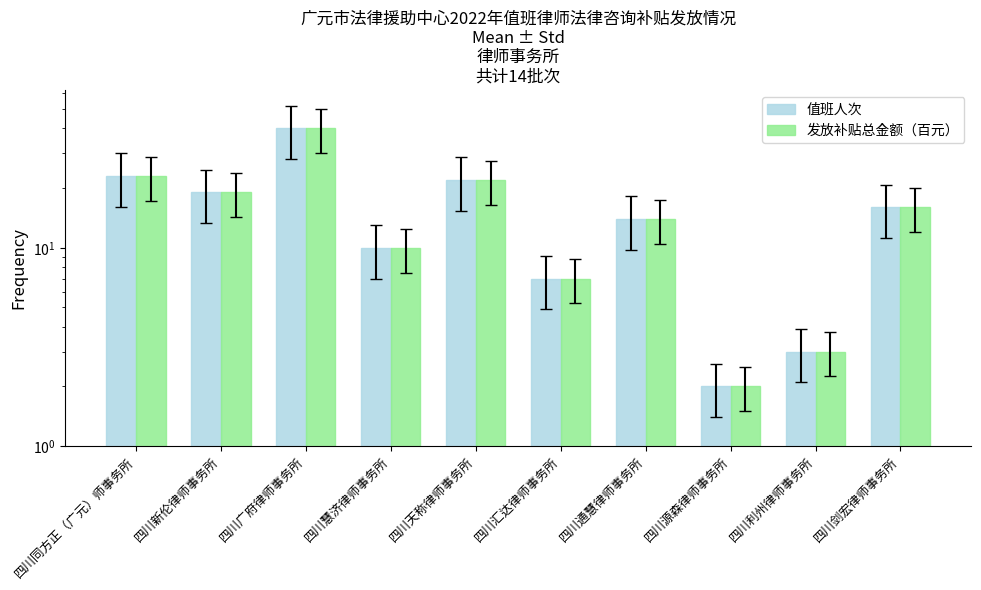

What is the sum of all 值班人次 values?

156